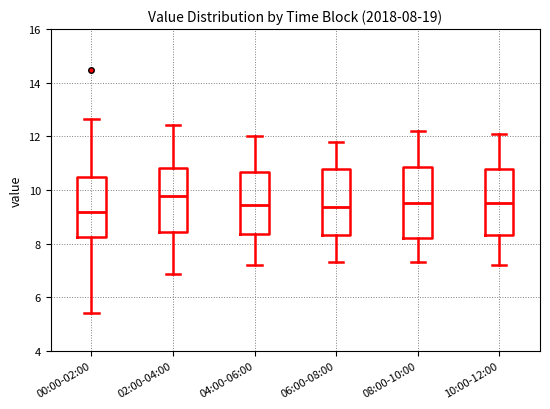

Comparing the boxes themselves (not the whiskers), which one is the tallest?

08:00-10:00